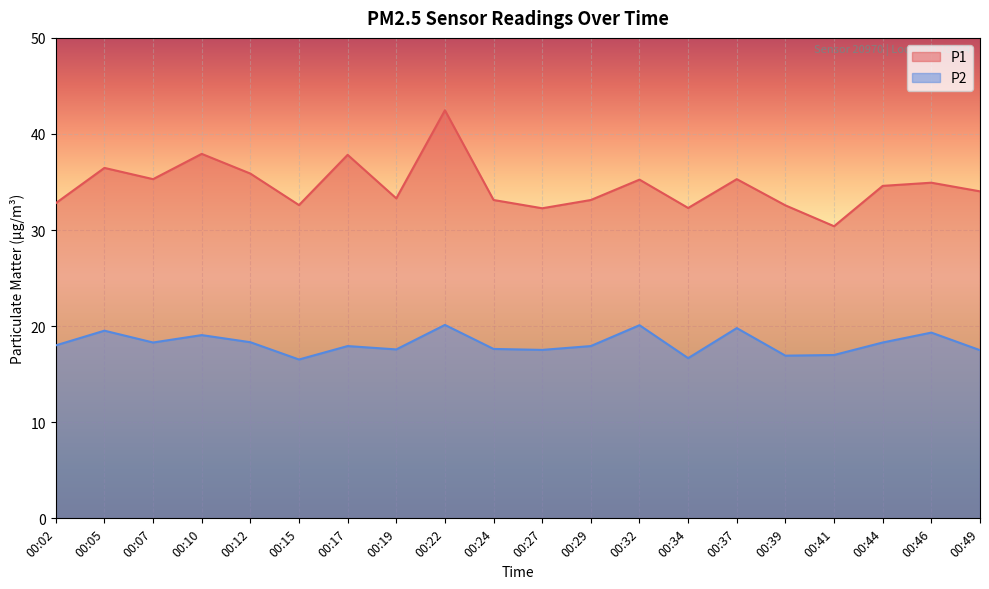

At how many categories does at least one series exceed 42?

1